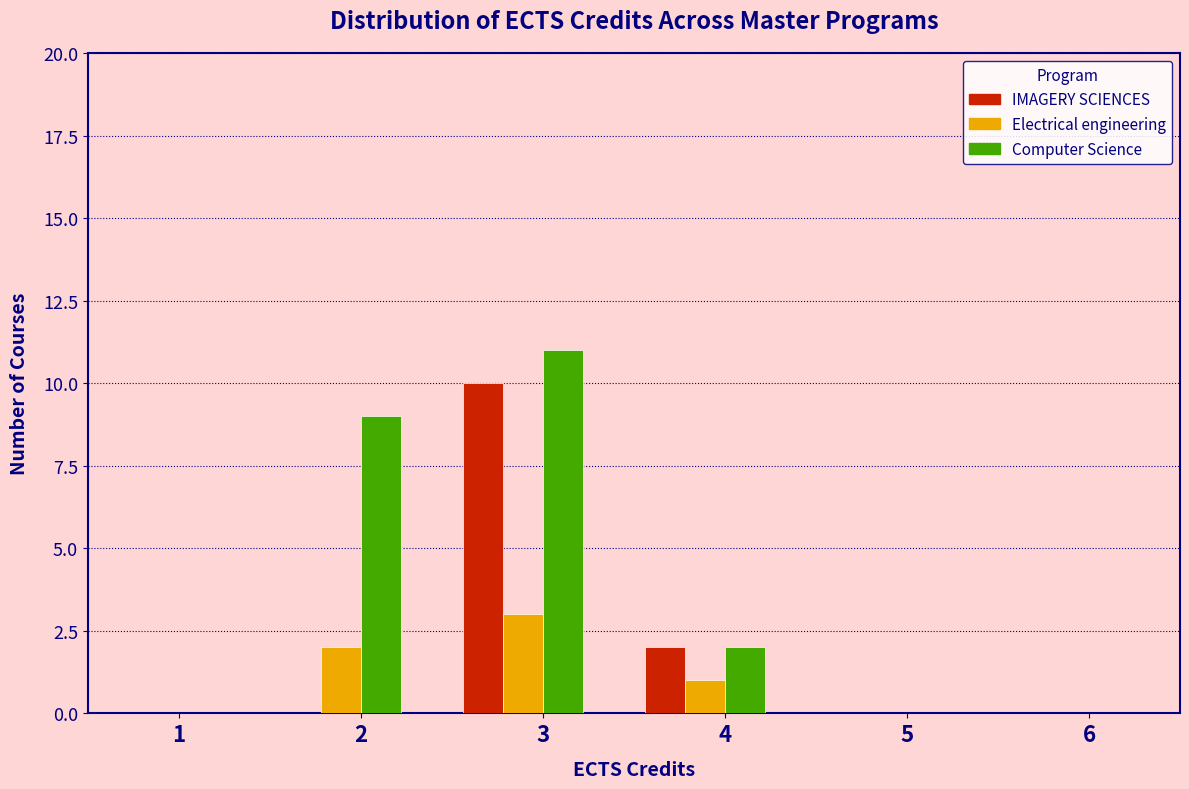

Reading right to left, list all the values displayed in this chart.

IMAGERY SCIENCES: 6=0	5=0	4=2	3=10	2=0	1=0
Electrical engineering: 6=0	5=0	4=1	3=3	2=2	1=0
Computer Science: 6=0	5=0	4=2	3=11	2=9	1=0